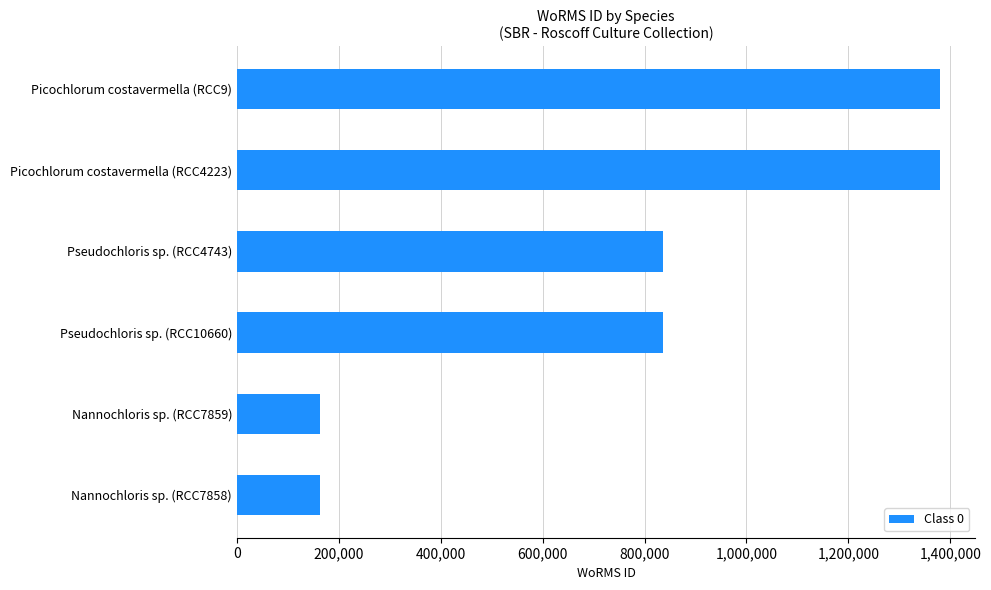

What is the sum of all values?

4761874